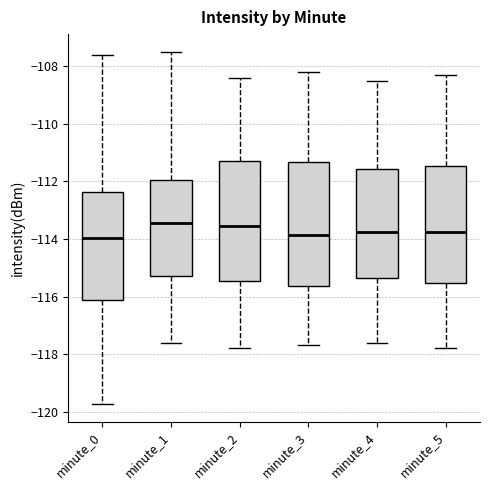

Where is the upper edge of the box for minute_3 on the y-axis? The values are not printed on the chart, so give them approximately, as read against the axis.

-111.4